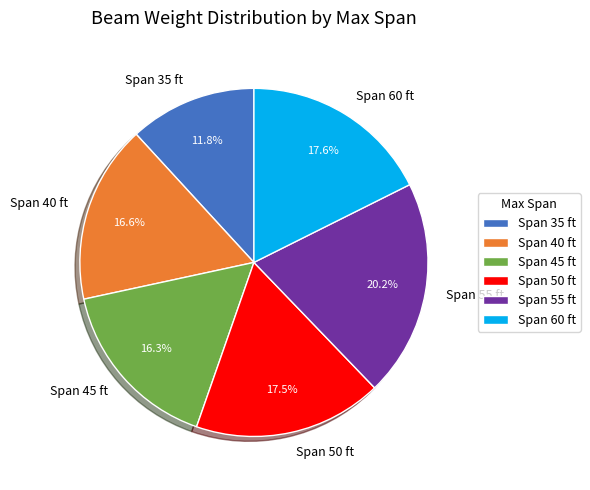

What portion of the pie excludes Span 50 ft?

82.5%